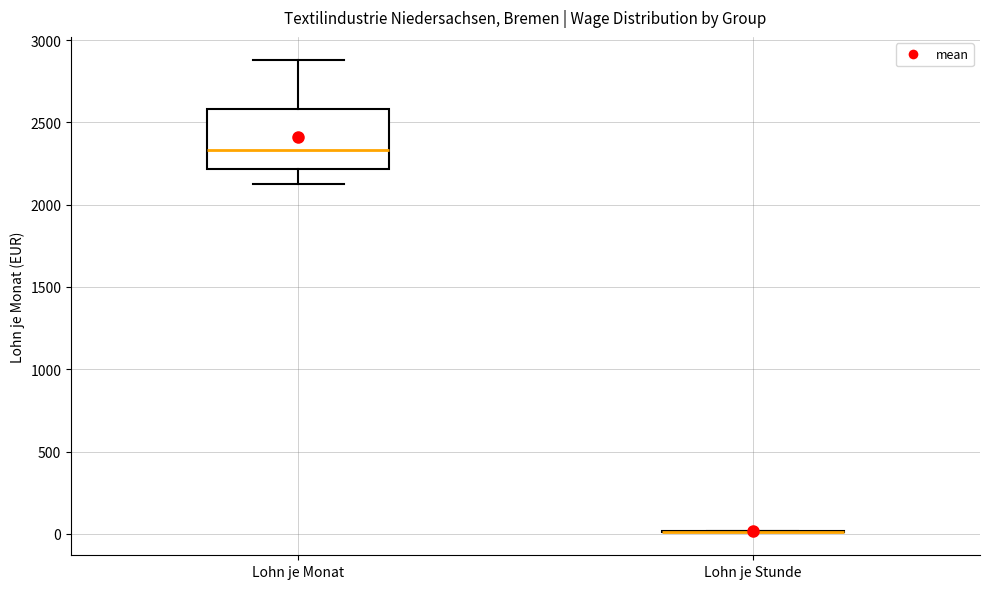

Reading left to right, transcribe this box plot: for each box, give where its median line is, the range the box spans, and where its two whiskers end, as read against the y-axis. The values are not printed on the chart, so give them approximately, as read against the axis.

Lohn je Monat: median 2350, box 2200 to 2600, whiskers 2150 to 2900
Lohn je Stunde: box collapsed to a line at 0, whiskers 0 to 0